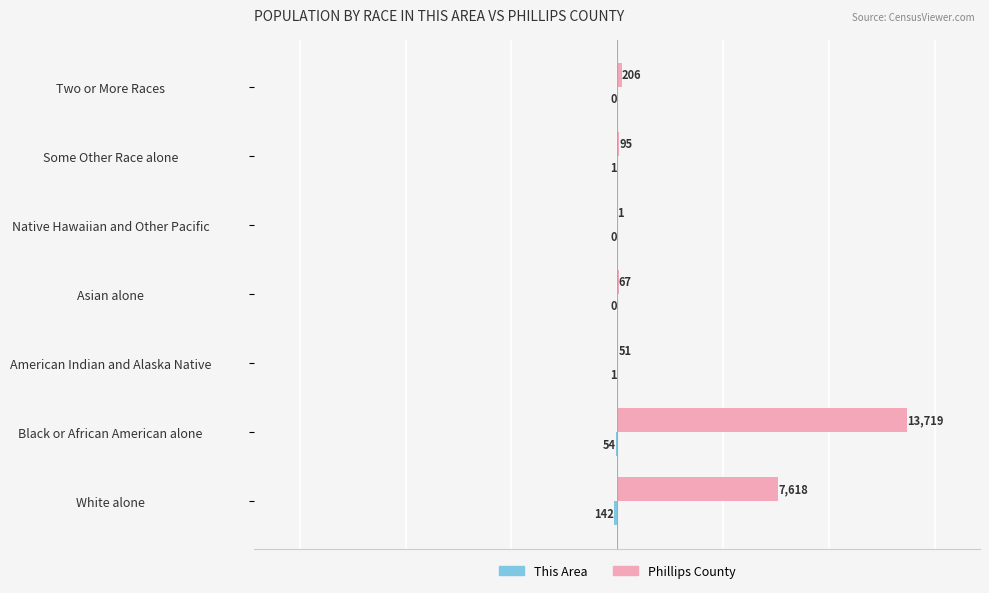

At which category is the sum across all series the highest?

Black or African American alone